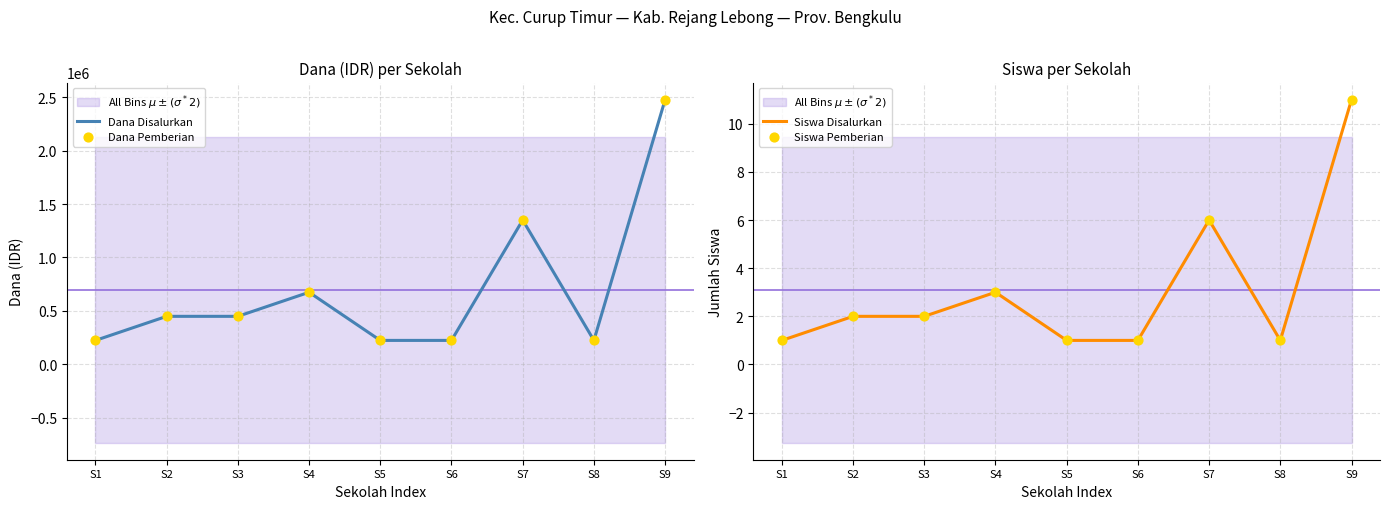

What is the total value across all series at S1?

450002